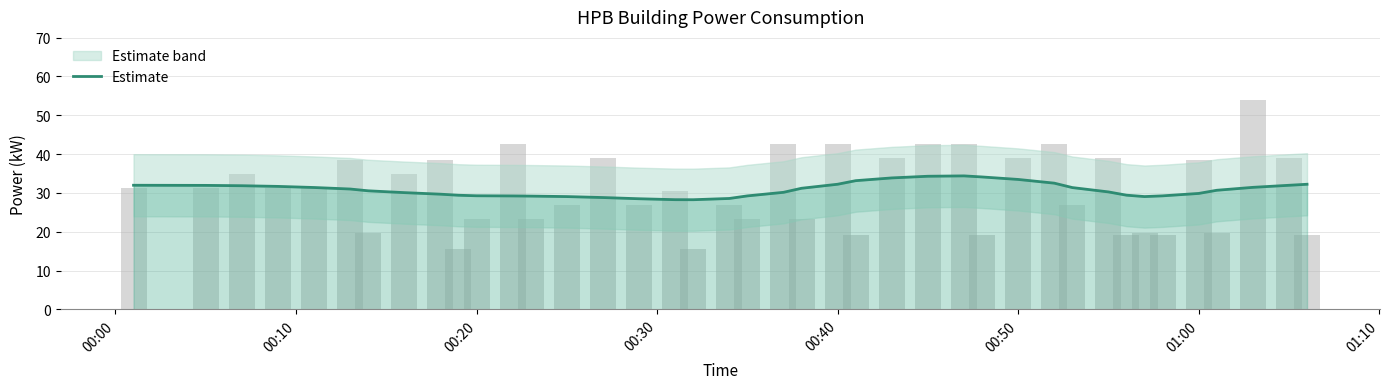

Is it true that the value at 11 is 5.9?

False